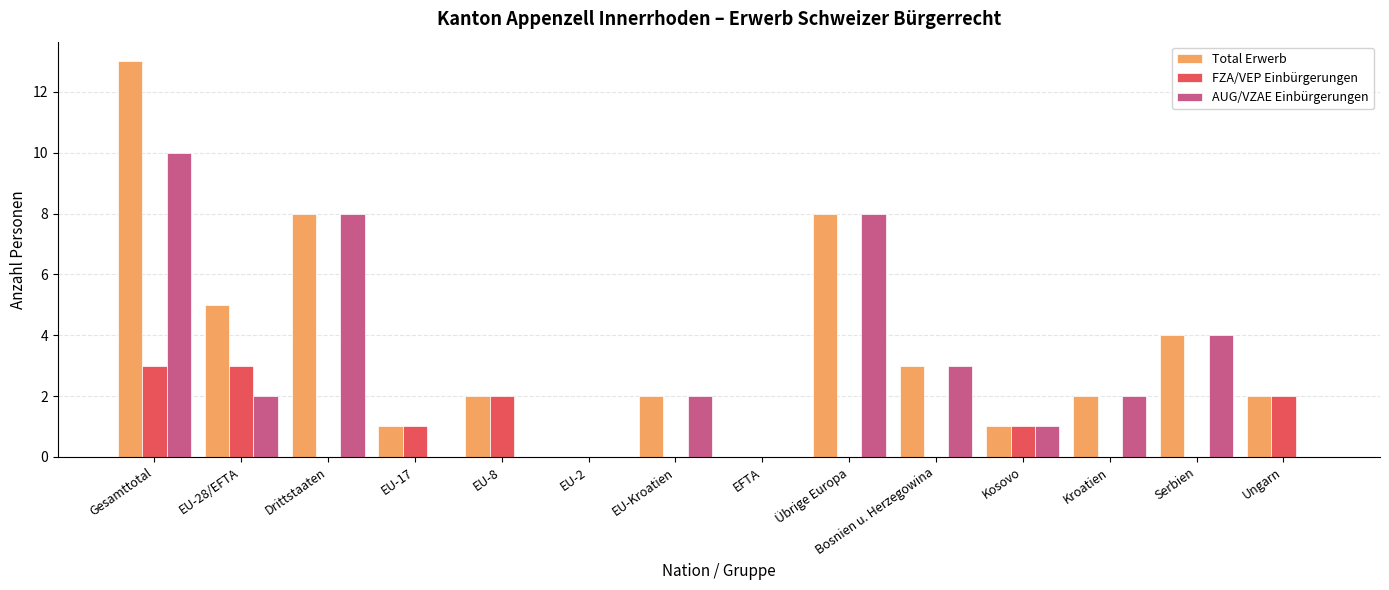

How many series are shown in this chart?

3